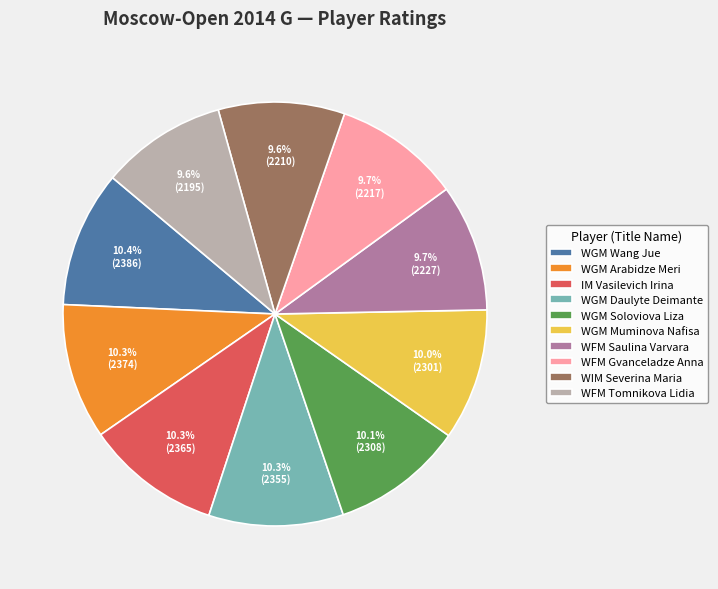

What percentage is NOT represented by WGM Arabidze Meri?

89.7%